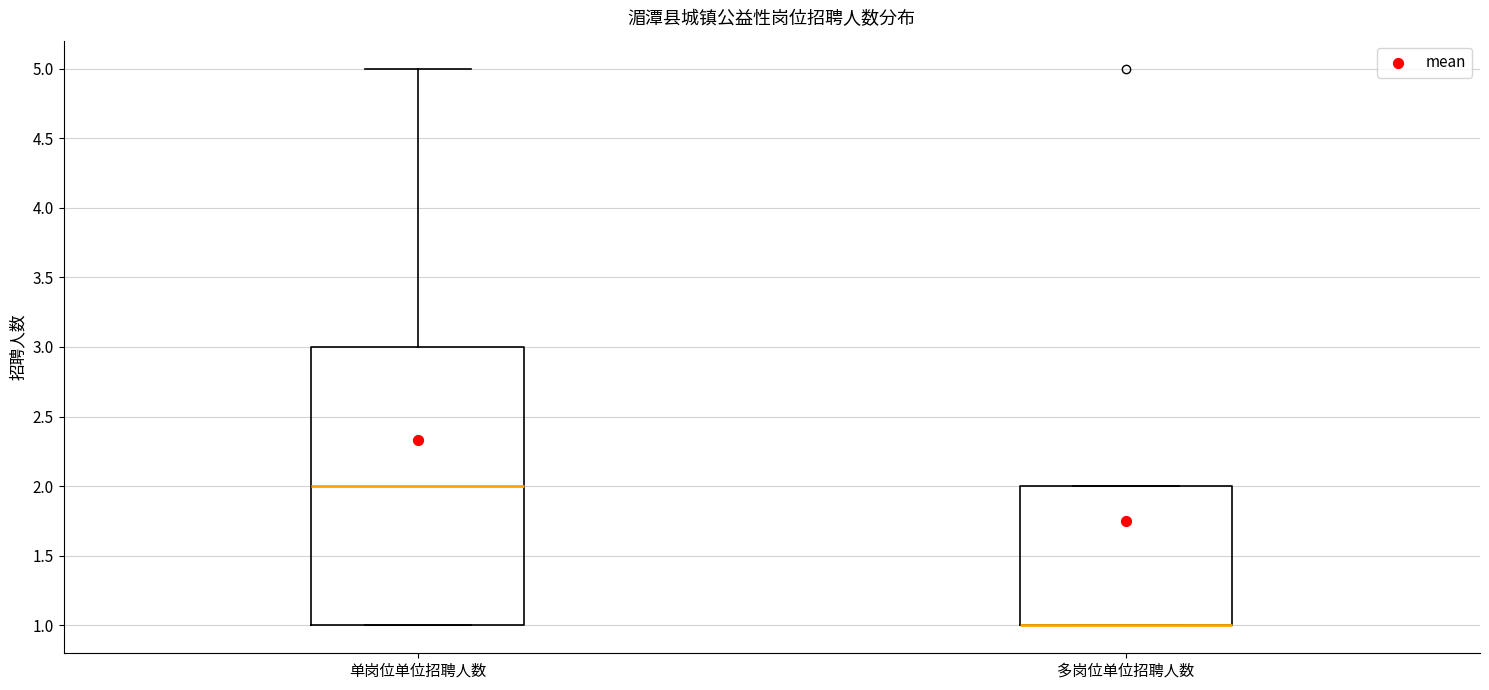

Reading left to right, read every box against the y-axis: the position of its median line, the range the box covers, and the ends of its whiskers. The values are not printed on the chart, so give them approximately, as read against the axis.

单岗位单位招聘人数: median 2, box 1 to 3, whiskers 1 to 5
多岗位单位招聘人数: median 1 (drawn on the box's lower edge), box 1 to 2, whiskers 1 to 2